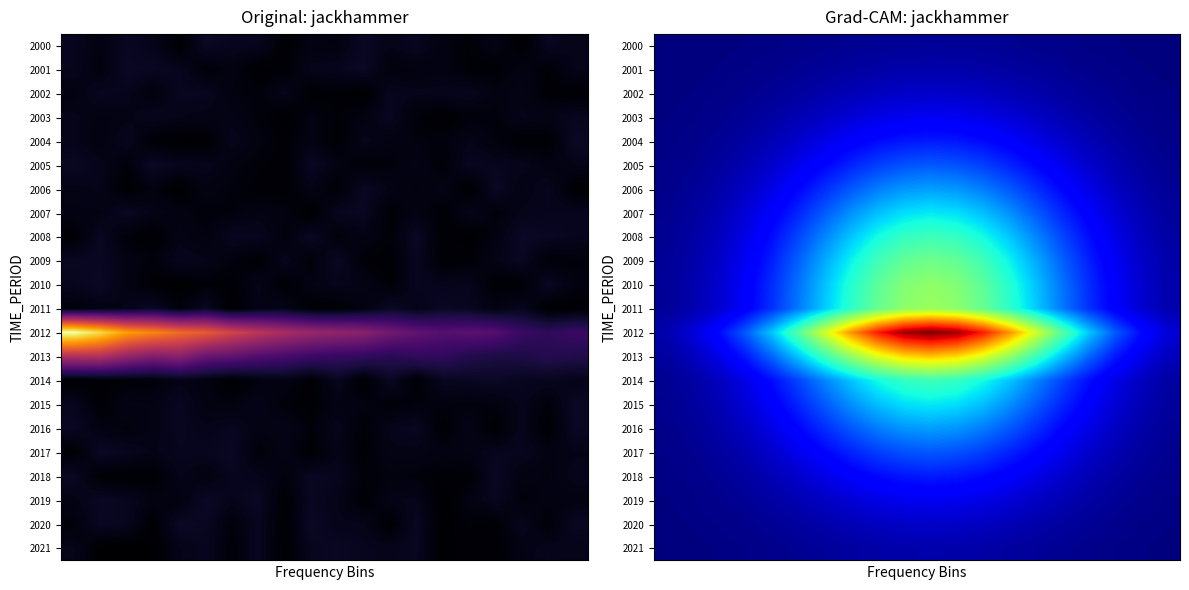

What is the sum of all 2016 values?

5.2